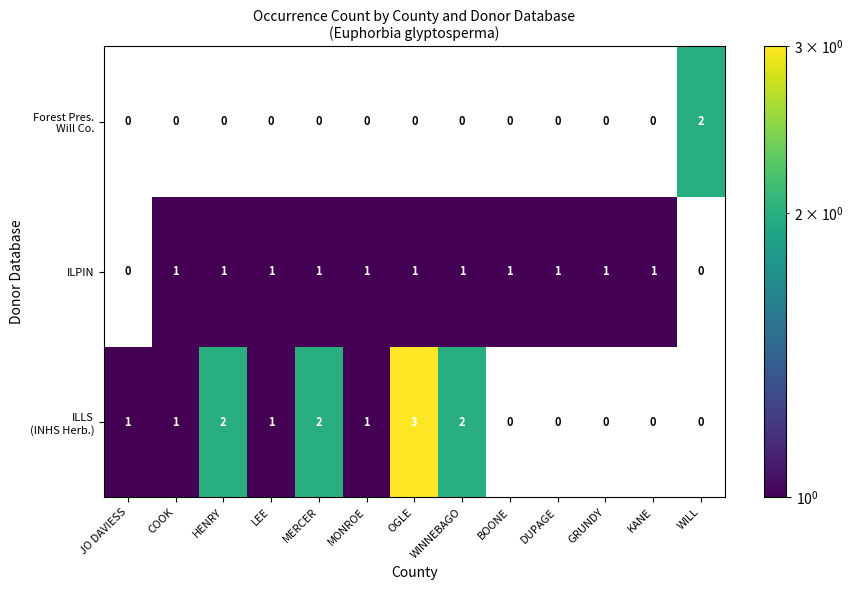

The value of ILPIN at MERCER is 0. True or false?

False